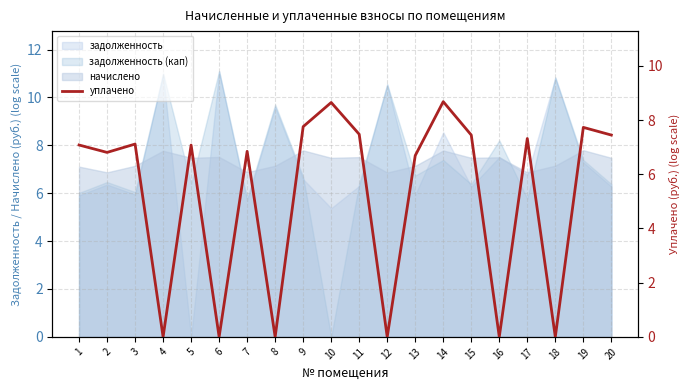

What is the approximate value at 14?

8.7